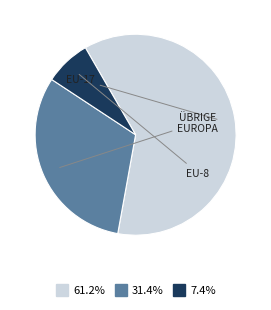

Is there a majority slice in this chart?

Yes